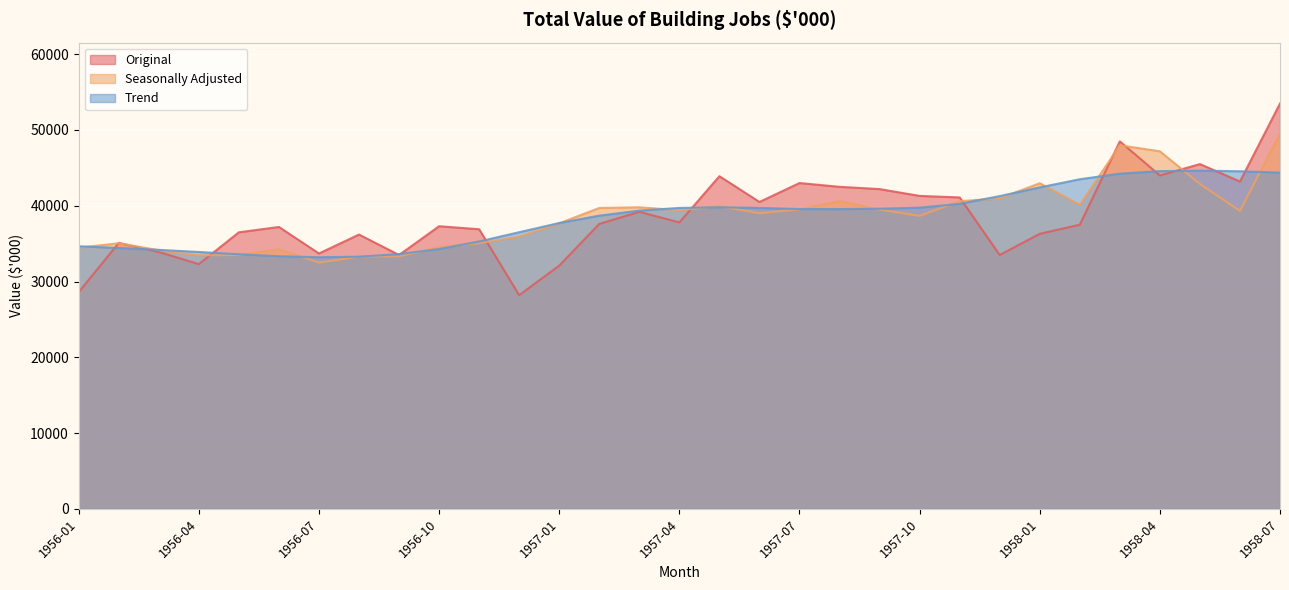

Is the value of Seasonally Adjusted at 1957-01 greater than the value of Original at 1957-04?

No